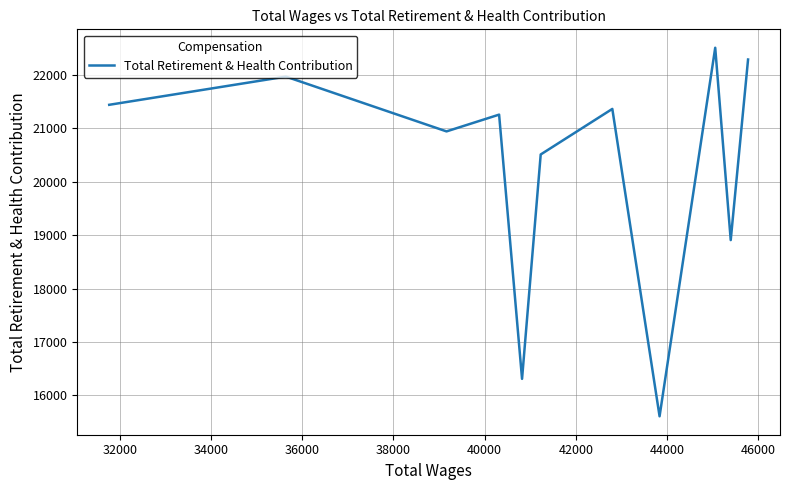

What is the difference between the maximum and minimum values?

6900